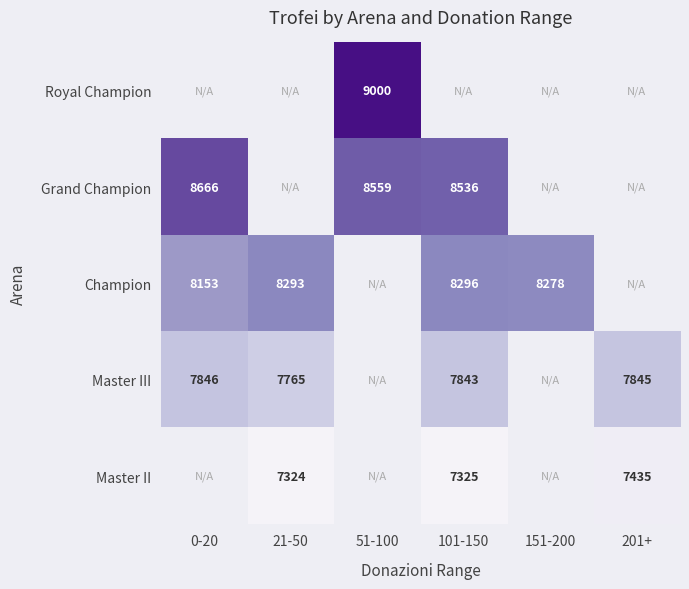

Is it true that Champion equals 13384.7 at 0-20?

False